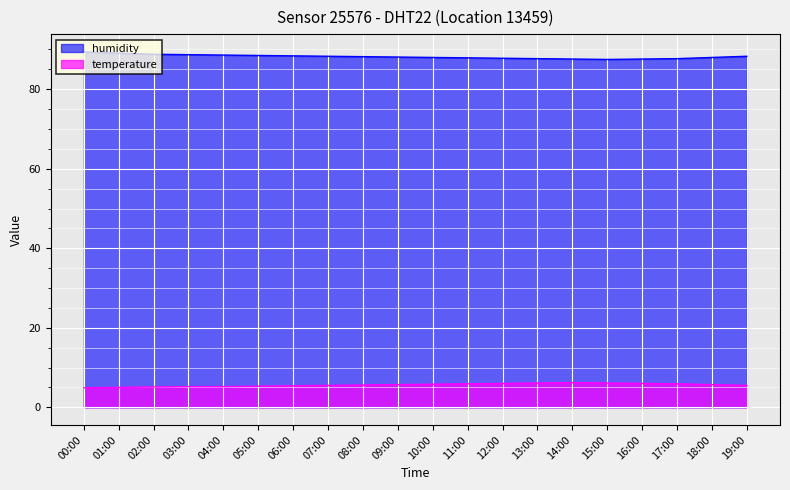

How many lines are shown in the chart?

2